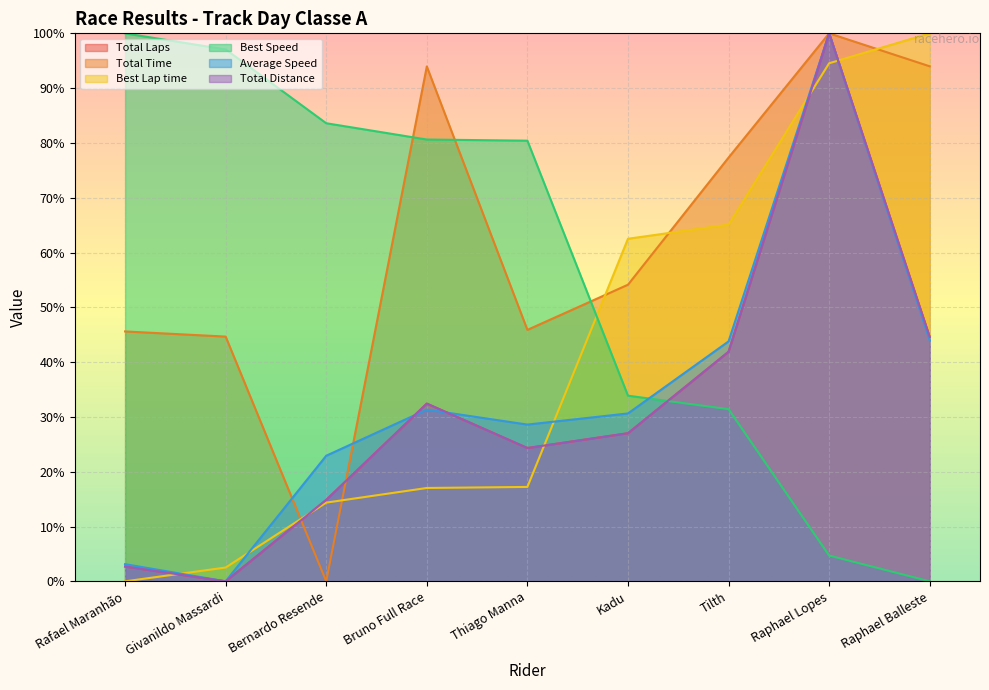

At which label does Average Speed first exceed 30?

Bruno Full Race